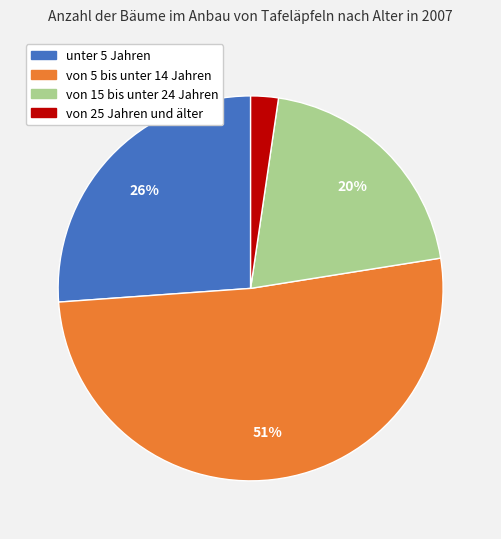

Between von 5 bis unter 14 Jahren and von 15 bis unter 24 Jahren, which is larger?

von 5 bis unter 14 Jahren